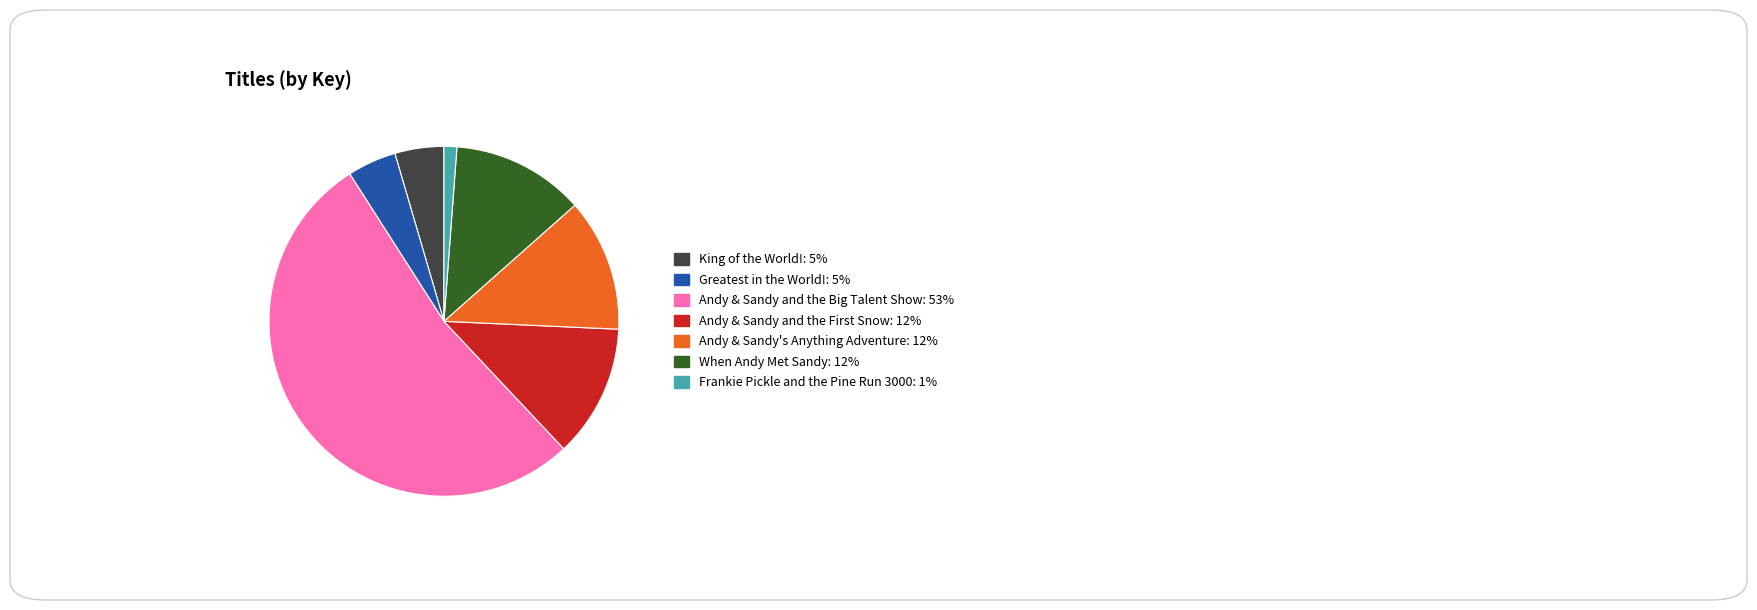

Combined, do When Andy Met Sandy and Andy & Sandy's Anything Adventure account for over 50%?

No